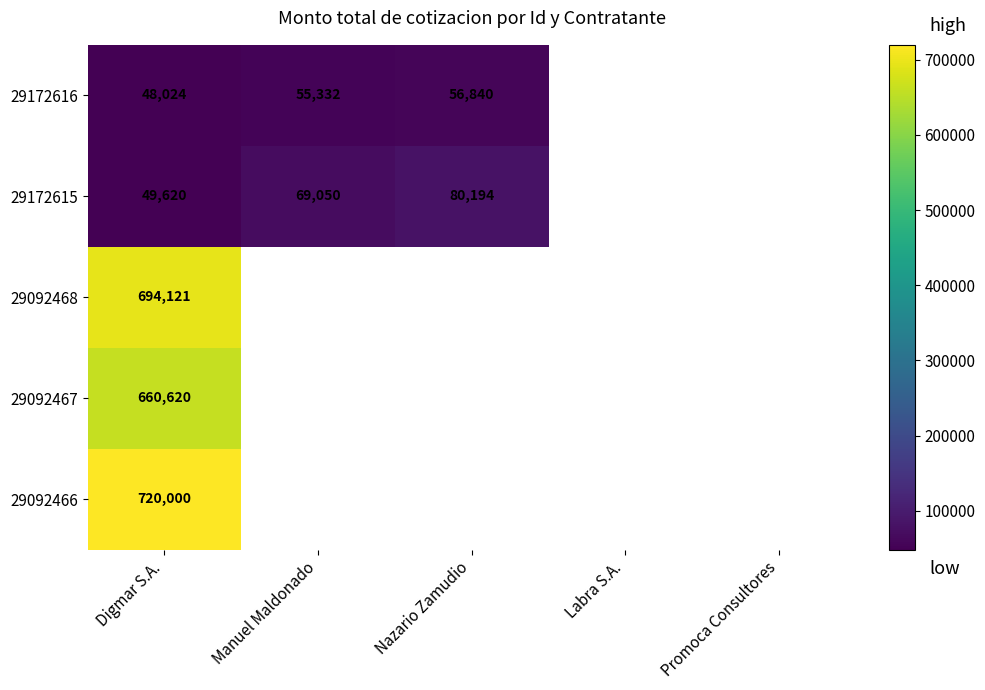

True or false: 29172616 has a value of 56840 at Nazario Zamudio.

True